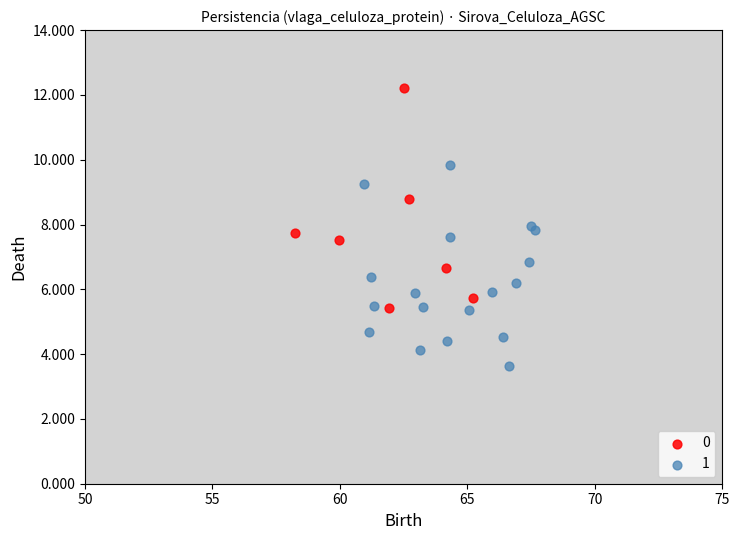

Which series has the largest Y range (max minus min)?

0